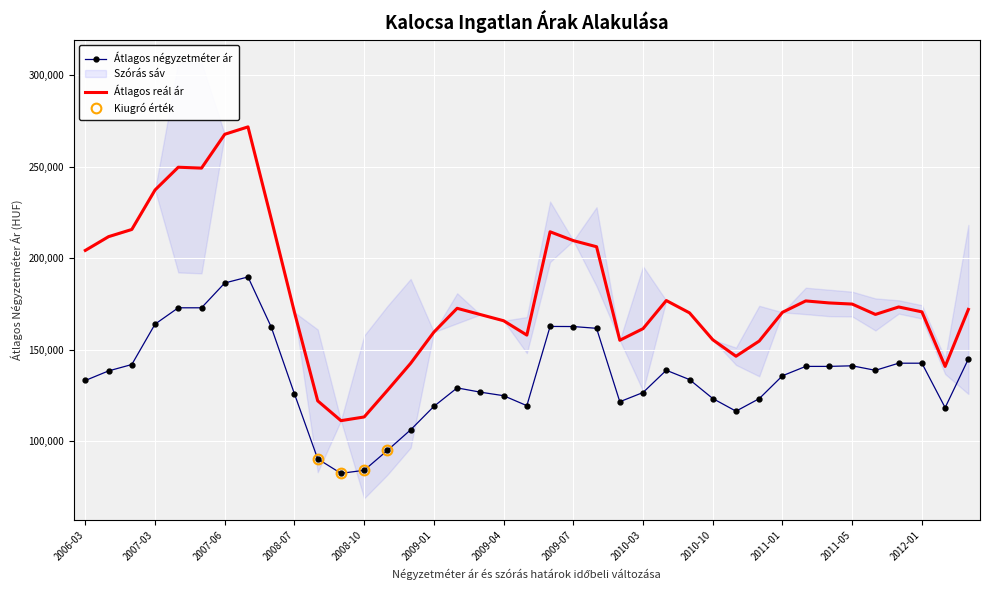

What is the value of the Átlagos reál ár point at the 36th from the left?

173329